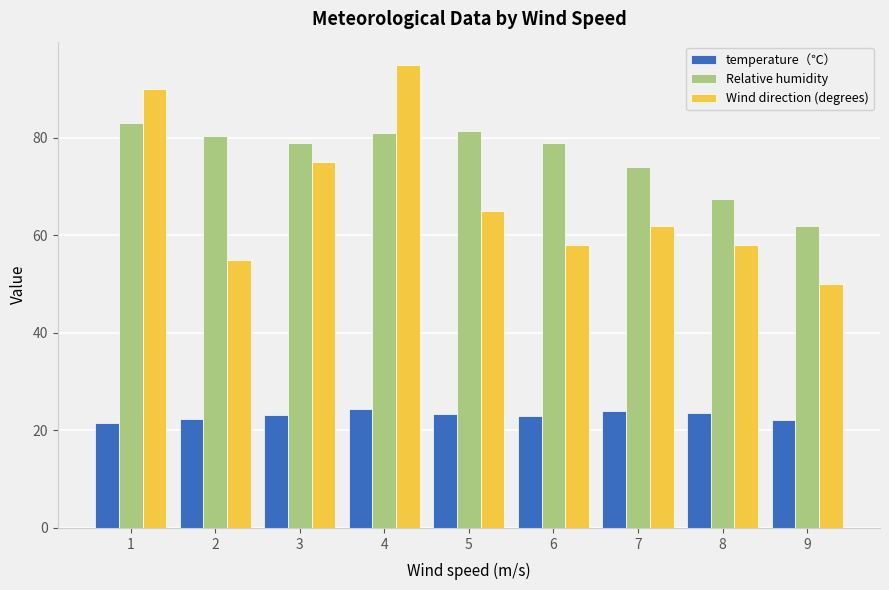

Rank the series by their average value, from lowest to highest.

temperature（℃）, Wind direction (degrees), Relative humidity